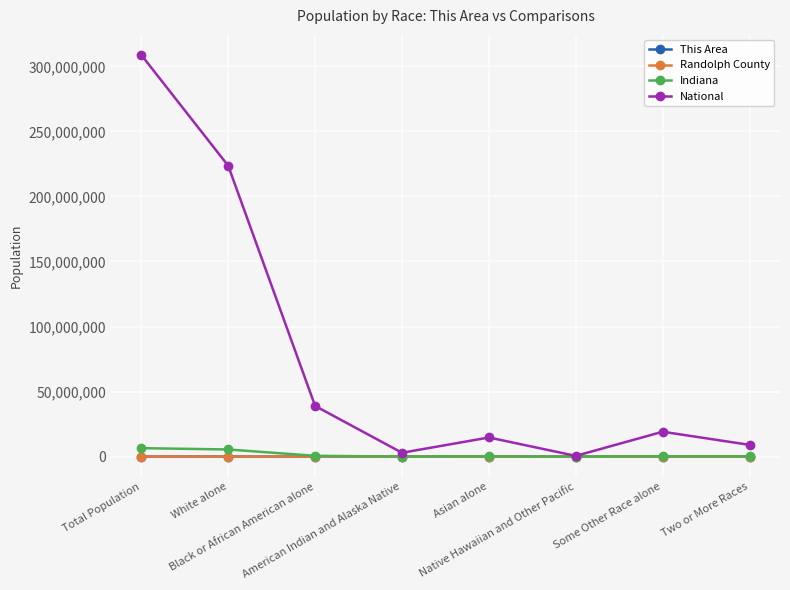

The National series shows 19107368 at Some Other Race alone. True or false?

True